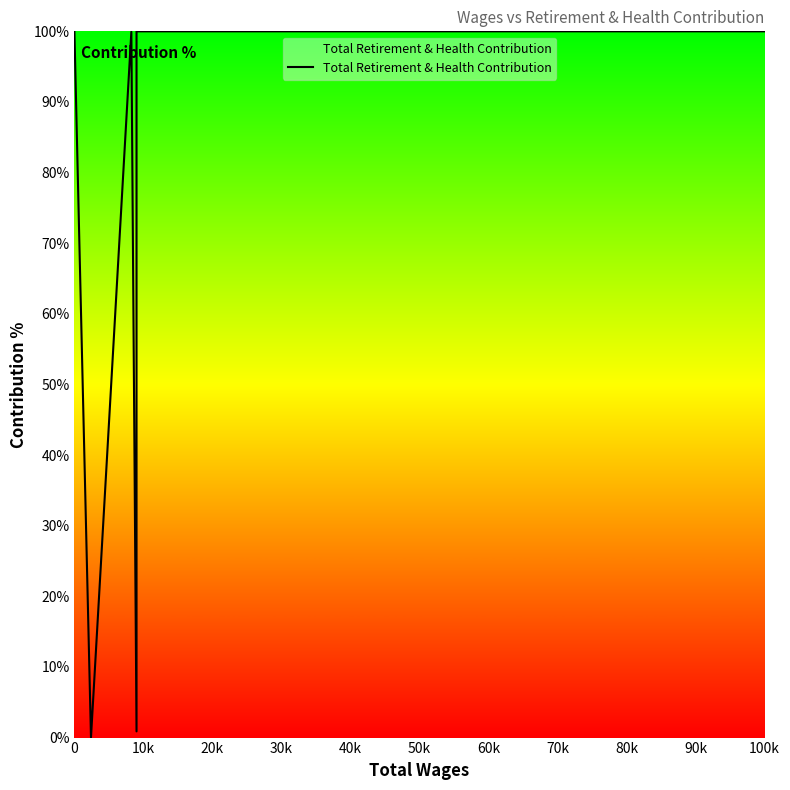

What is the change in value from 10k to 60k?

+42.9